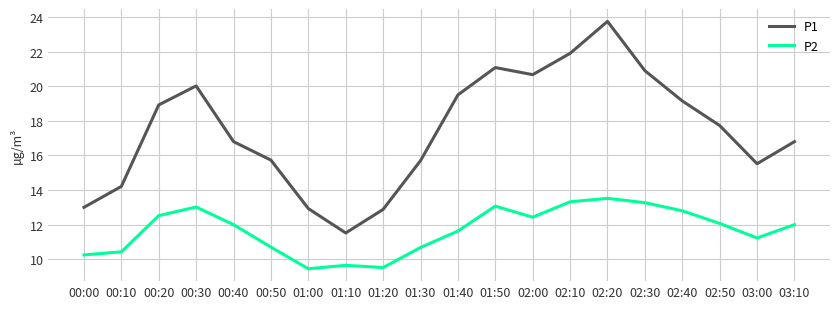

At which category is the sum across all series the highest?

02:20